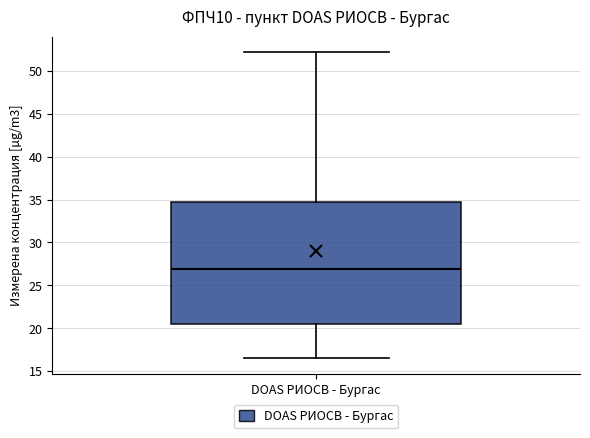

Transcribe this box plot: give where the median line is, the range the box spans, and where the two whiskers end, as read against the y-axis. The values are not printed on the chart, so give them approximately, as read against the axis.

median 27.0, box 20.5 to 34.5, whiskers 16.5 to 52.0